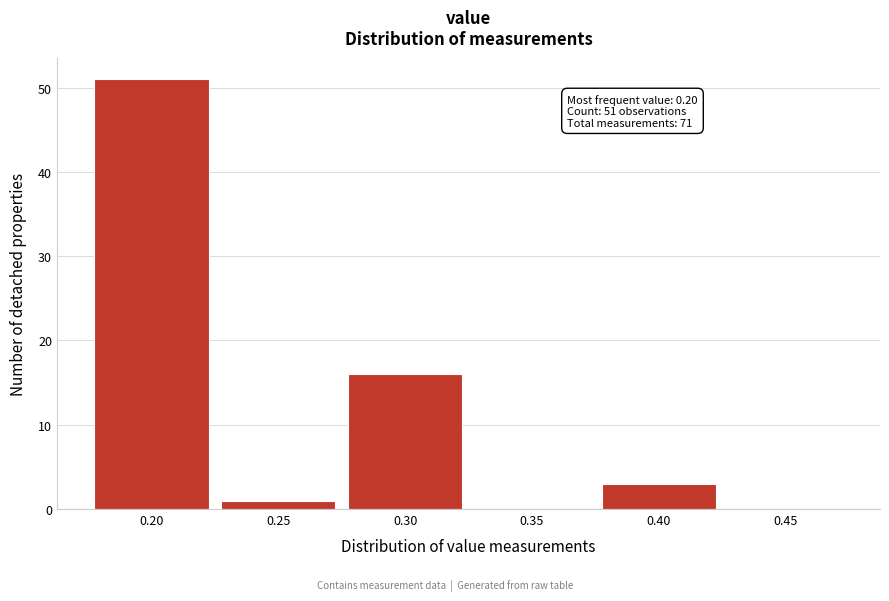

Which range on the x-axis has the tallest bar?

0.175 to 0.225